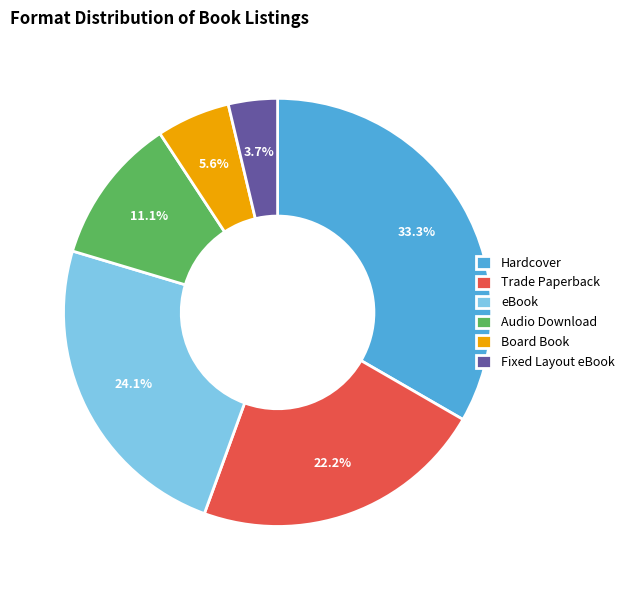

What percentage do Board Book and Hardcover together represent?

38.9%